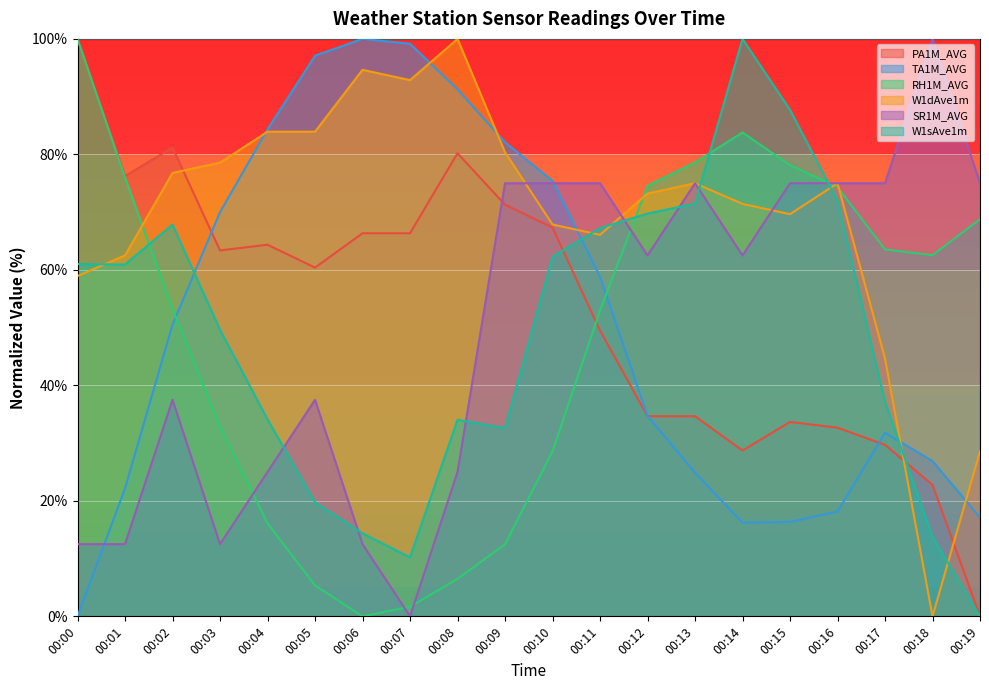

Reading left to right, what are all the values shown in this chart?

PA1M_AVG: 00:00=100.0	00:01=76.2	00:02=81.2	00:03=63.4	00:04=64.4	00:05=60.4	00:06=66.3	00:07=66.3	00:08=80.2	00:09=71.3	00:10=67.3	00:11=49.5	00:12=34.7	00:13=34.7	00:14=28.7	00:15=33.7	00:16=32.7	00:17=29.7	00:18=22.8	00:19=0.0
TA1M_AVG: 00:00=0.0	00:01=22.2	00:02=50.5	00:03=70.0	00:04=84.3	00:05=97.1	00:06=100.0	00:07=99.2	00:08=91.3	00:09=82.1	00:10=75.4	00:11=58.8	00:12=34.7	00:13=24.9	00:14=16.2	00:15=16.3	00:16=18.1	00:17=31.8	00:18=26.9	00:19=17.1
RH1M_AVG: 00:00=100.0	00:01=76.0	00:02=53.2	00:03=32.8	00:04=16.1	00:05=5.4	00:06=0.0	00:07=1.7	00:08=6.5	00:09=12.5	00:10=28.6	00:11=52.9	00:12=74.5	00:13=78.6	00:14=83.8	00:15=78.1	00:16=74.3	00:17=63.5	00:18=62.5	00:19=68.8
W1dAve1m: 00:00=58.9	00:01=62.5	00:02=76.8	00:03=78.6	00:04=83.9	00:05=83.9	00:06=94.6	00:07=92.9	00:08=100.0	00:09=80.4	00:10=67.9	00:11=66.1	00:12=73.2	00:13=75.0	00:14=71.4	00:15=69.6	00:16=75.0	00:17=44.6	00:18=0.0	00:19=28.6
SR1M_AVG: 00:00=12.5	00:01=12.5	00:02=37.5	00:03=12.5	00:04=25.0	00:05=37.5	00:06=12.5	00:07=0.0	00:08=25.0	00:09=75.0	00:10=75.0	00:11=75.0	00:12=62.5	00:13=75.0	00:14=62.5	00:15=75.0	00:16=75.0	00:17=75.0	00:18=100.0	00:19=75.0
W1sAve1m: 00:00=61.0	00:01=60.9	00:02=67.8	00:03=49.6	00:04=34.1	00:05=19.8	00:06=14.4	00:07=10.2	00:08=34.1	00:09=32.6	00:10=62.3	00:11=67.2	00:12=69.8	00:13=71.5	00:14=100.0	00:15=87.7	00:16=72.0	00:17=37.1	00:18=13.7	00:19=0.0